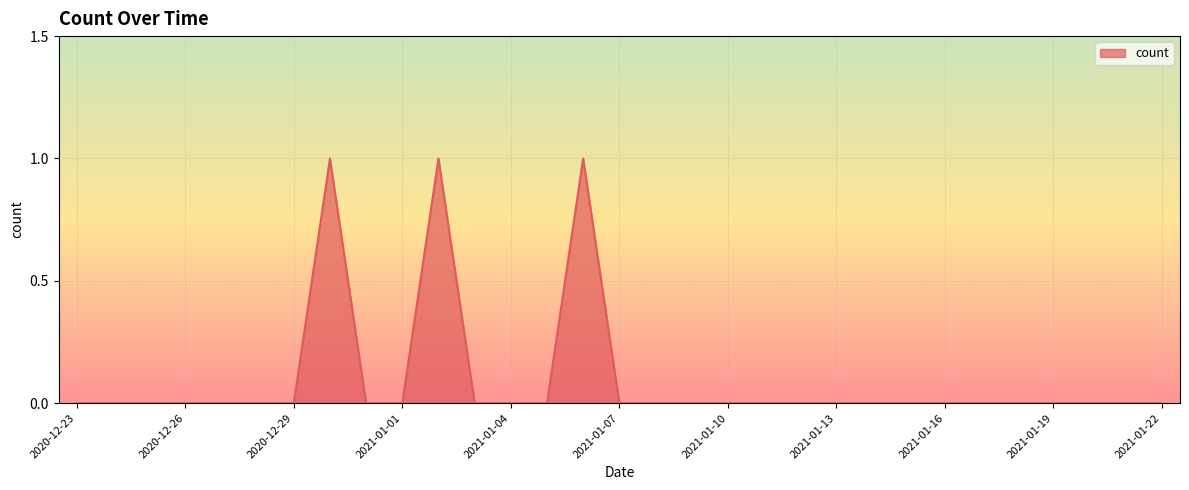

Rank the categories by value from highest to lowest.

2020-12-30, 2021-01-02, 2021-01-06, 2020-12-23, 2020-12-24, 2020-12-25, 2020-12-26, 2020-12-27, 2020-12-28, 2020-12-29, 2020-12-31, 2021-01-01, 2021-01-03, 2021-01-04, 2021-01-05, 2021-01-07, 2021-01-08, 2021-01-09, 2021-01-10, 2021-01-11, 2021-01-12, 2021-01-13, 2021-01-14, 2021-01-15, 2021-01-16, 2021-01-17, 2021-01-18, 2021-01-19, 2021-01-20, 2021-01-21, 2021-01-22